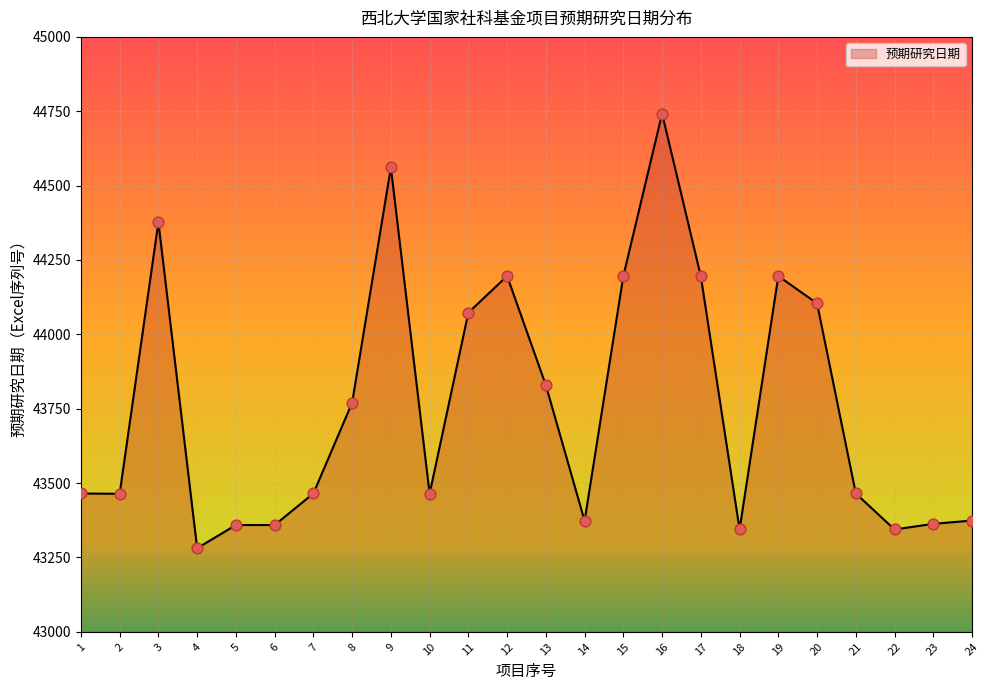

What is the change in value from 1 to 2?

-1